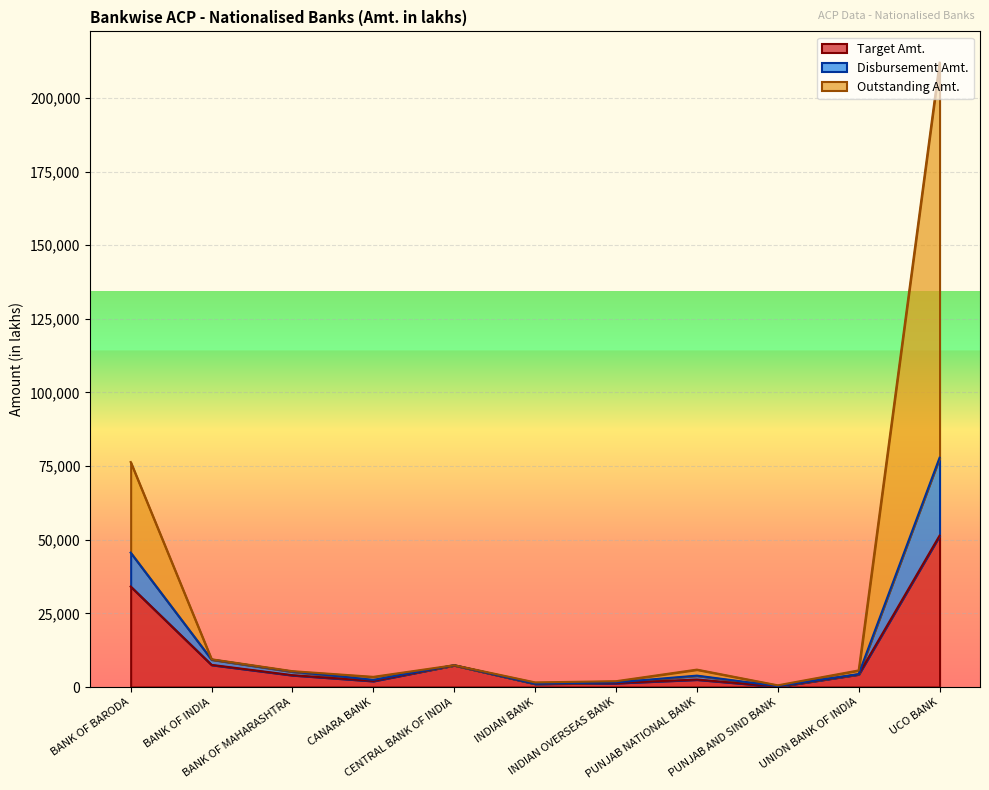

Is it true that Disbursement Amt. equals 5640 at UNION BANK OF INDIA?

True